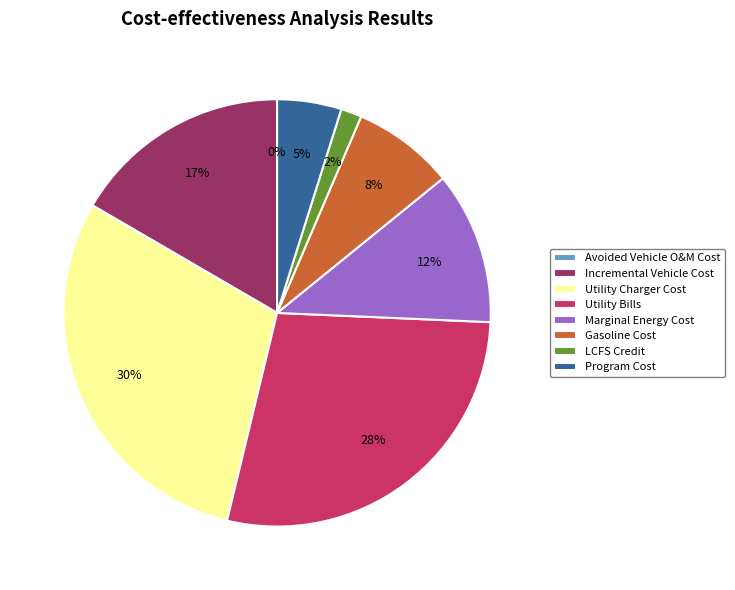

Which category has the biggest portion of the pie?

Utility Charger Cost